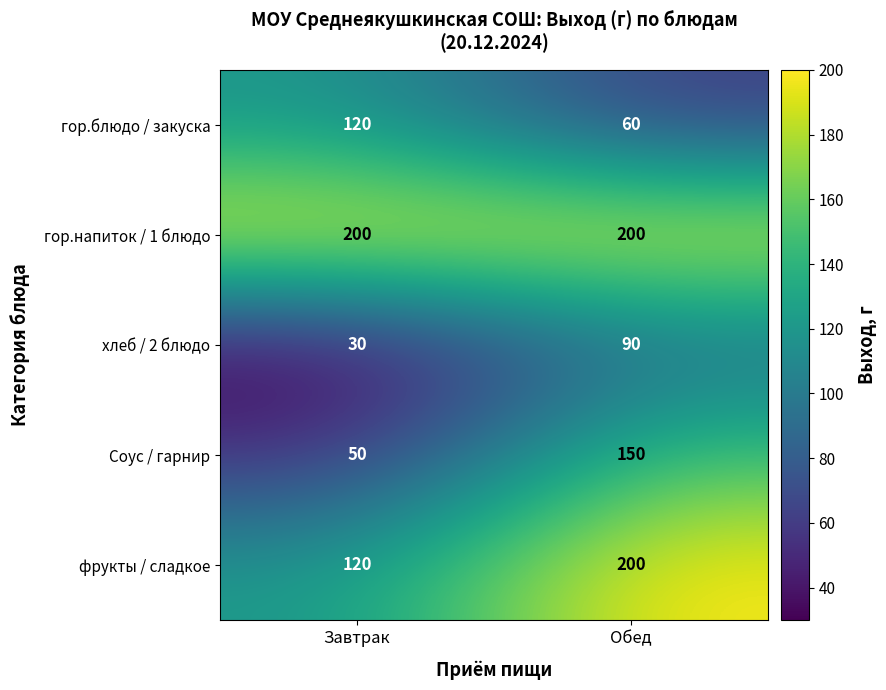

What is the greatest value displayed?

200